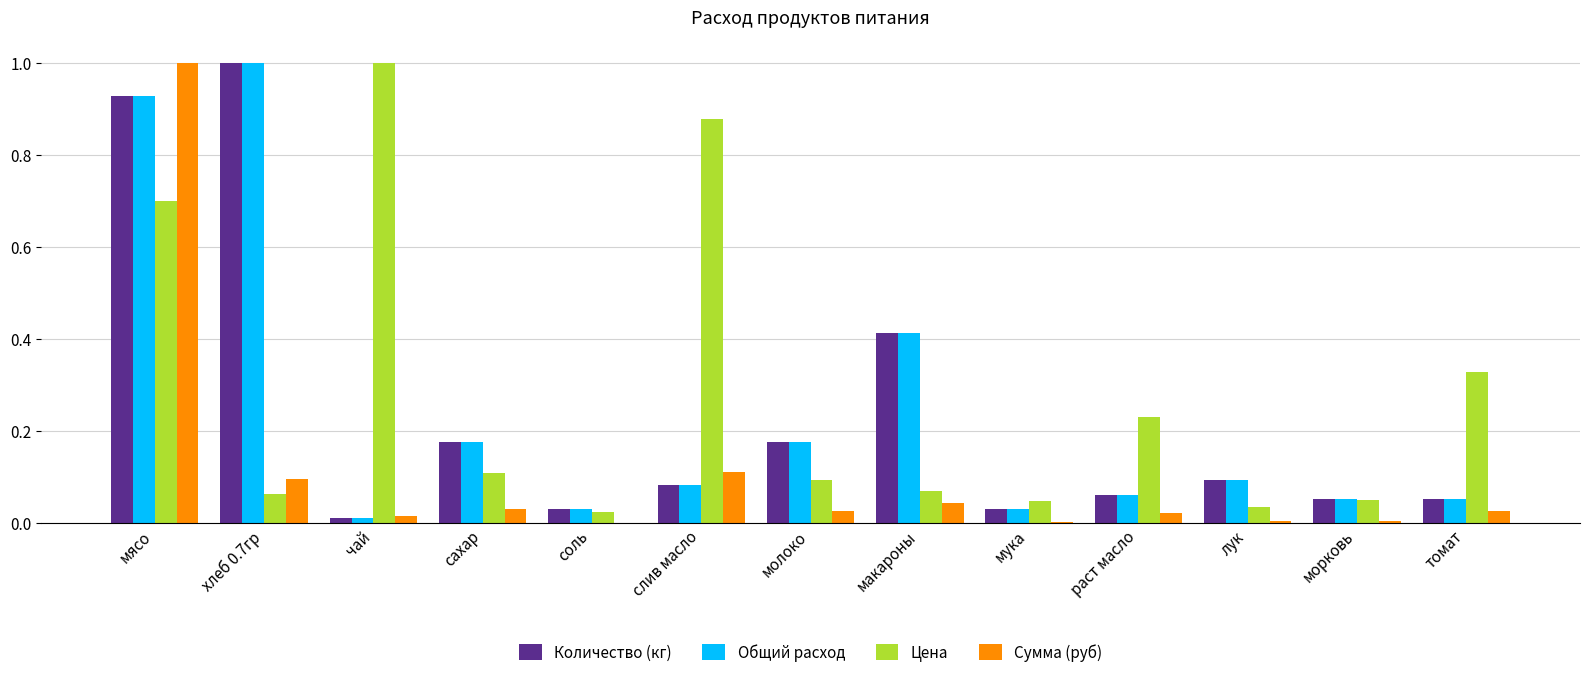

Which category has the highest value in the Сумма (руб) series?

мясо